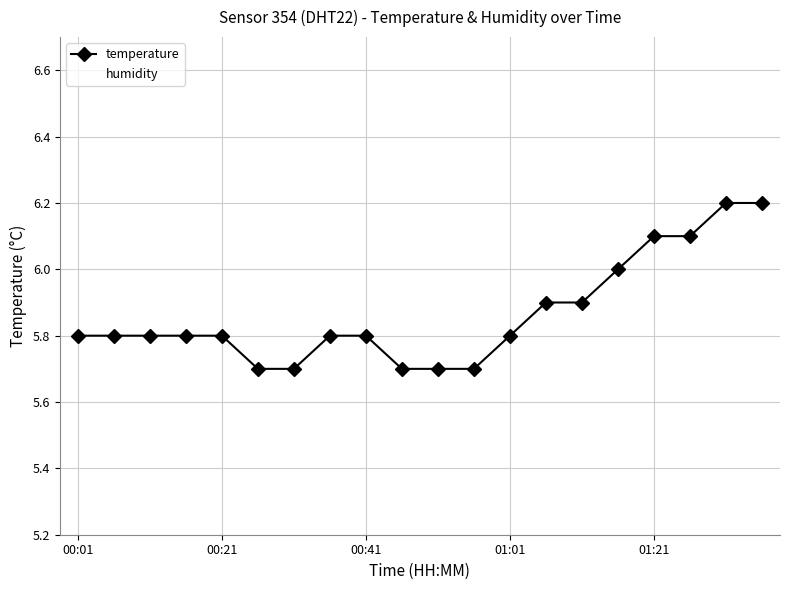

At how many categories does at least one series exceed 86?

20